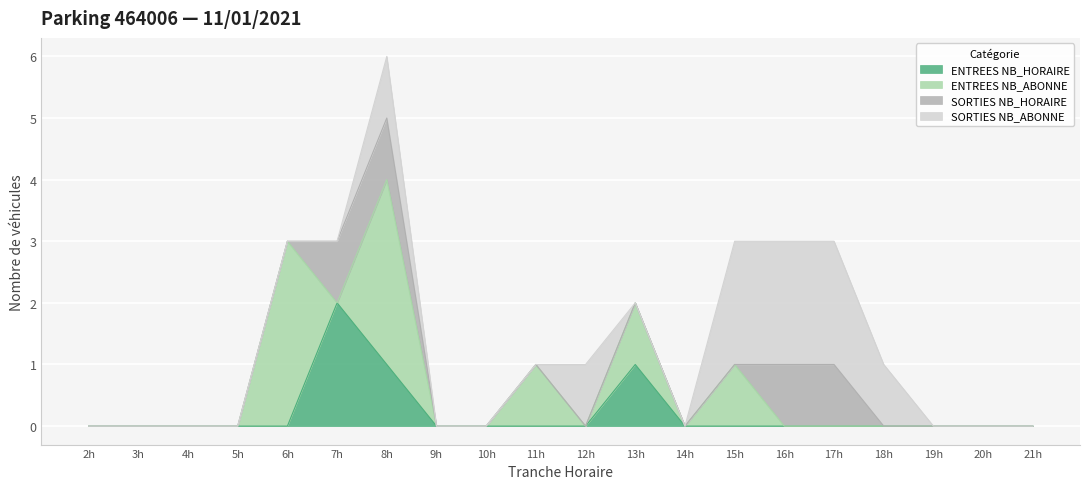

Between 16 and 17, which series saw the biggest shift?

ENTREES NB_HORAIRE